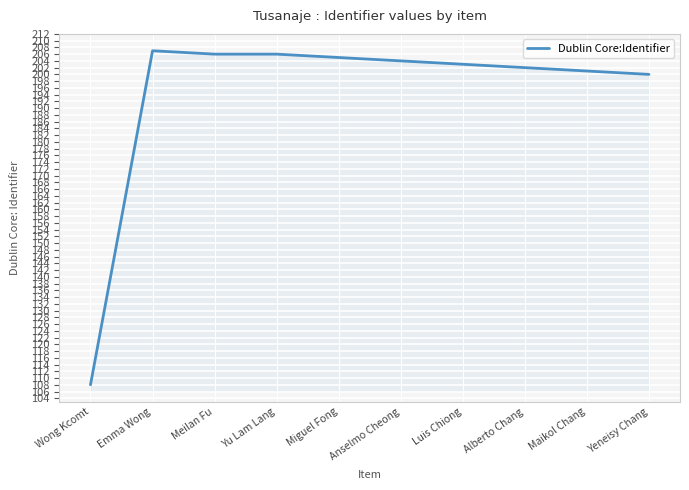

What is the greatest value displayed?

207